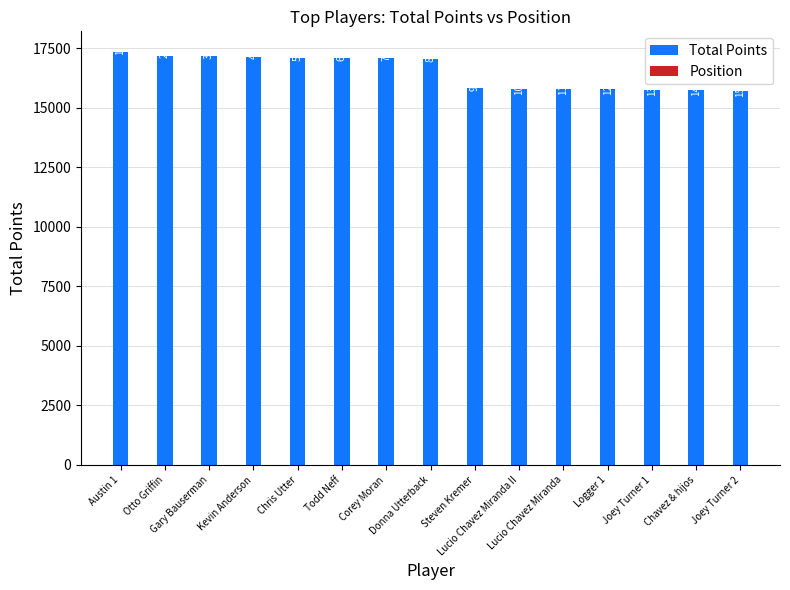

What is the highest value of the Total Points series?

17352